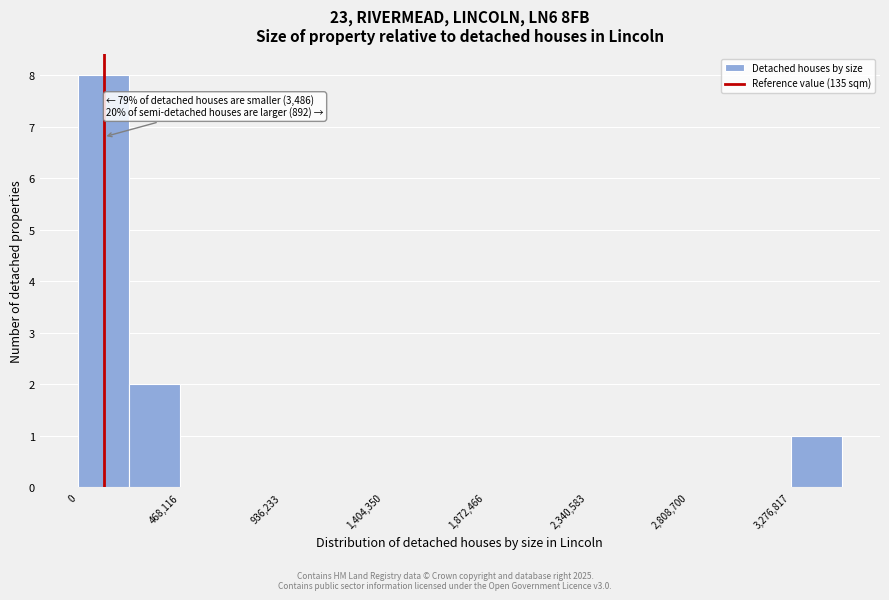

Which range on the x-axis has the tallest bar?

0 to 250000